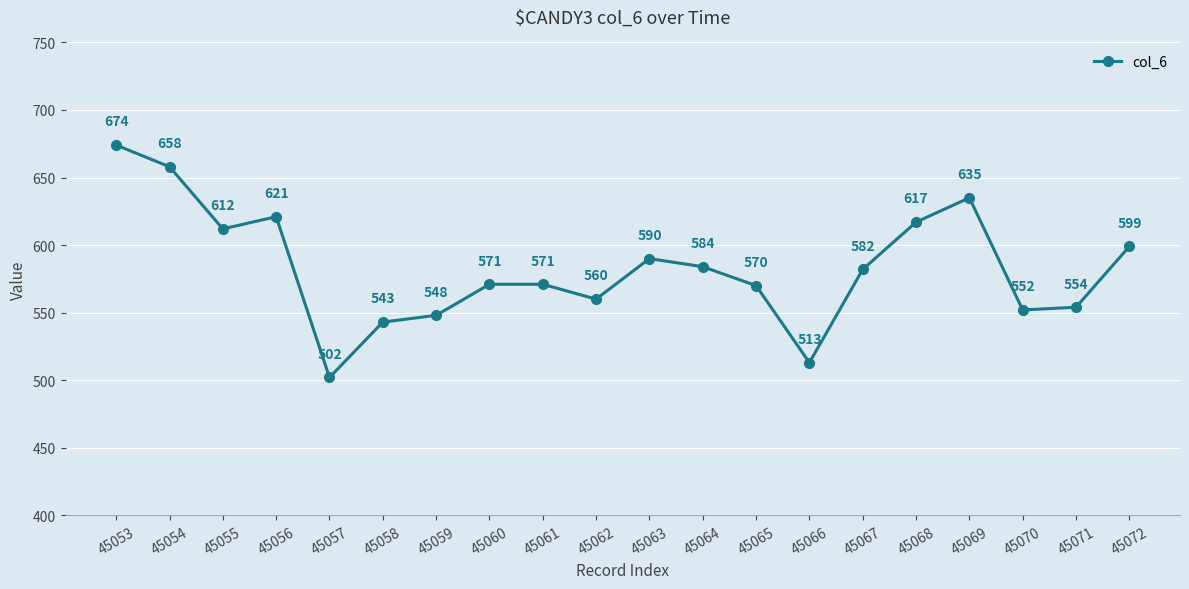

What is the difference between the values at 45055 and 45064?

28